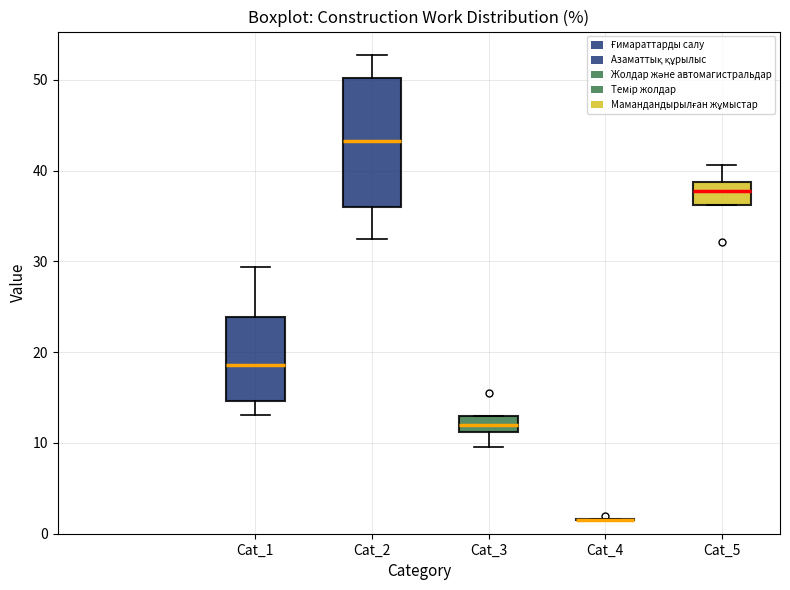

Reading left to right, transcribe this box plot: for each box, give where its median line is, the range the box spans, and where its two whiskers end, as read against the y-axis. The values are not printed on the chart, so give them approximately, as read against the axis.

Cat_1: median 19, box 15 to 24, whiskers 13 to 29
Cat_2: median 43, box 36 to 50, whiskers 33 to 53
Cat_3: median 12, box 11 to 13, whiskers 10 to 13
Cat_4: box collapsed to a line at 2, whiskers 1 to 2
Cat_5: median 38, box 36 to 39, whiskers 36 to 41